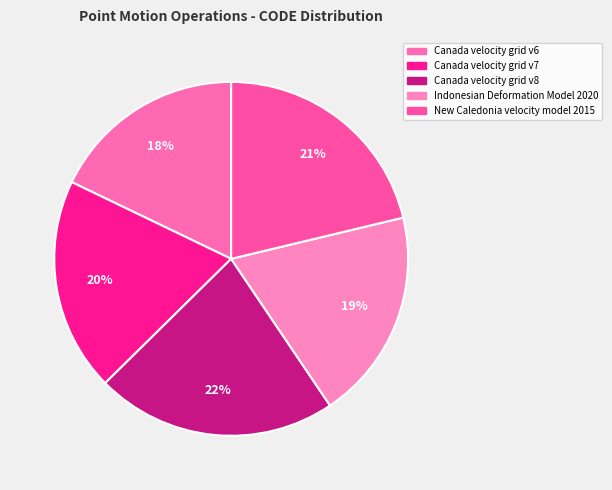

To the nearest percent, what percentage of the pie is New Caledonia velocity model 2015?

21%